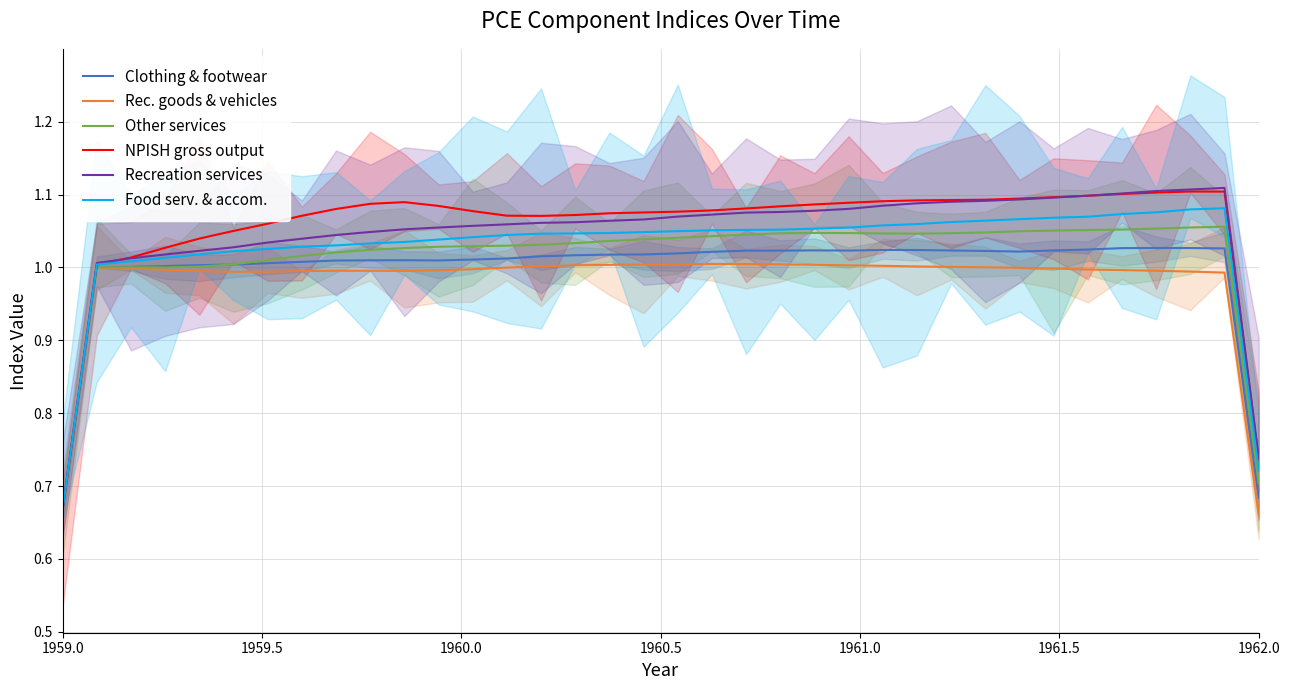

At which label is Recreation services closest to 0?

1959.0